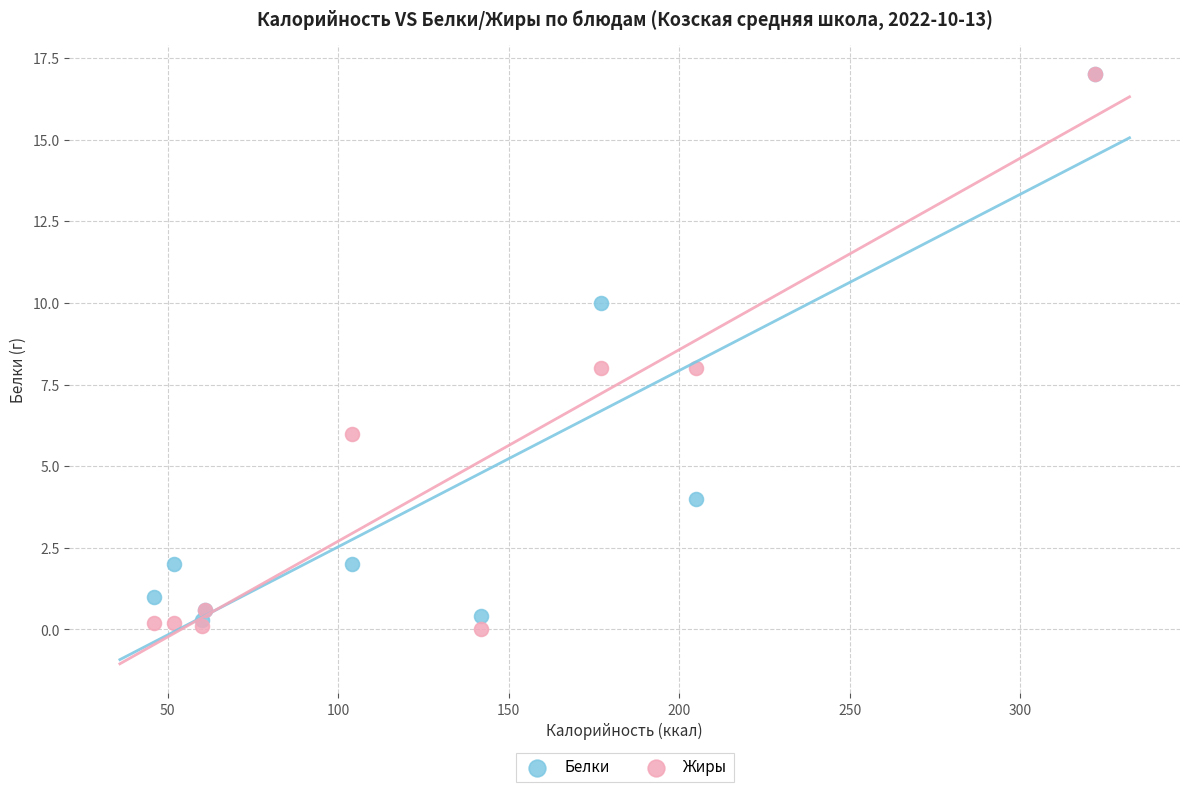

What are all the series names shown in the legend?

Белки, Жиры